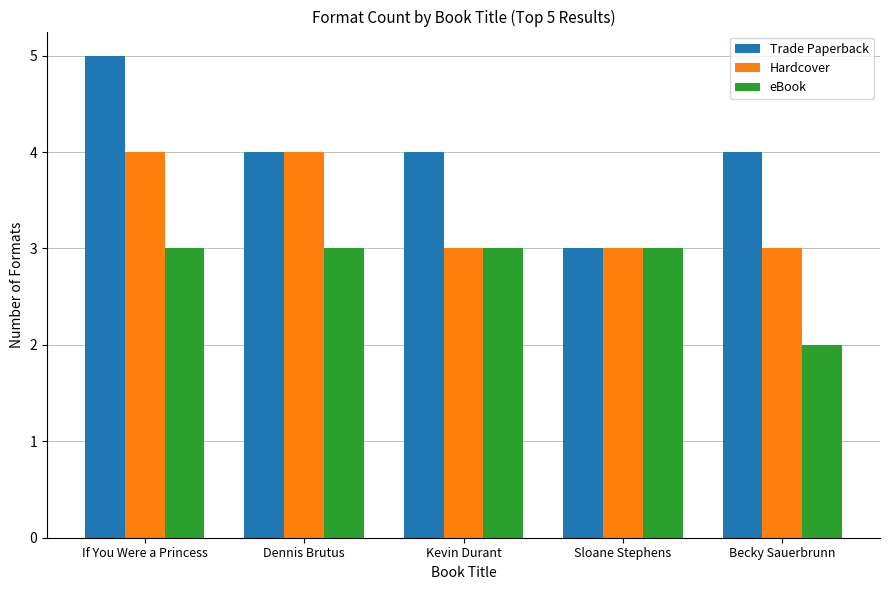

At If You Were a Princess, list the series in order from largest to smallest.

Trade Paperback, Hardcover, eBook